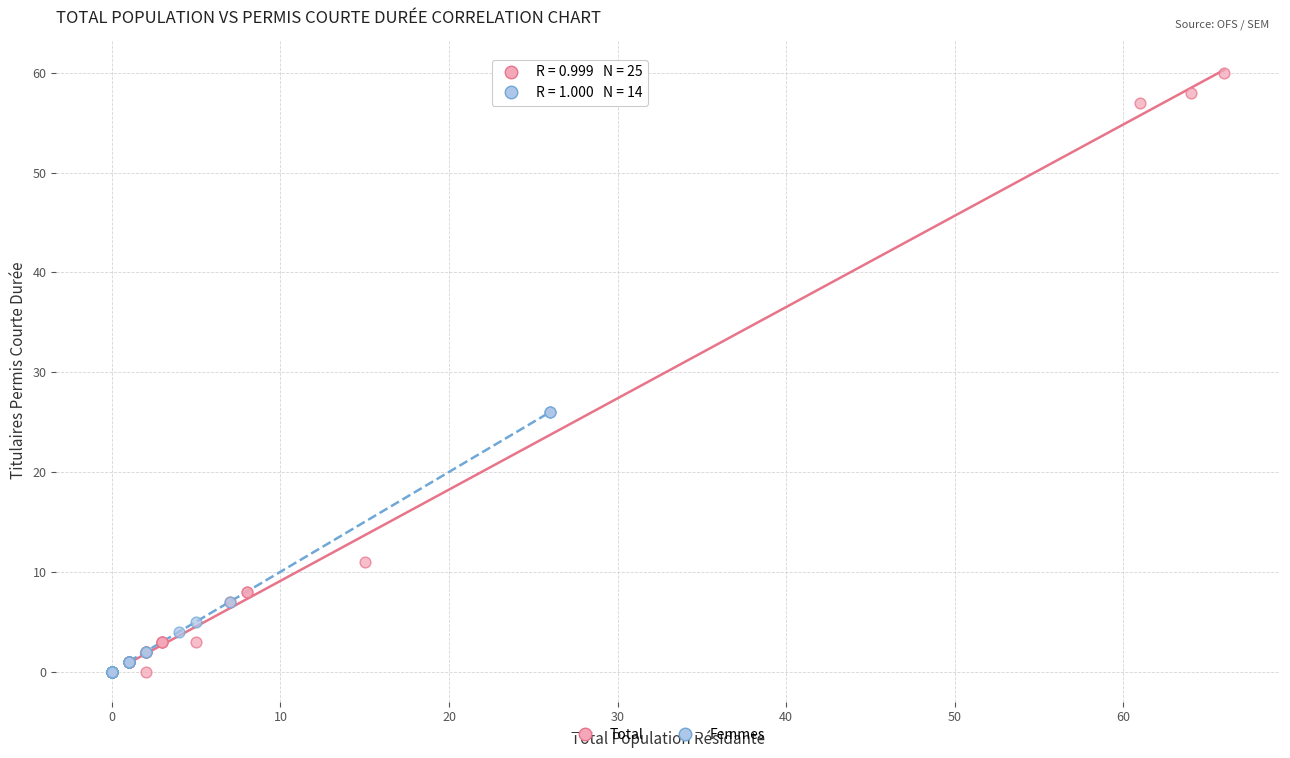

Which series has the largest Y range (max minus min)?

Total